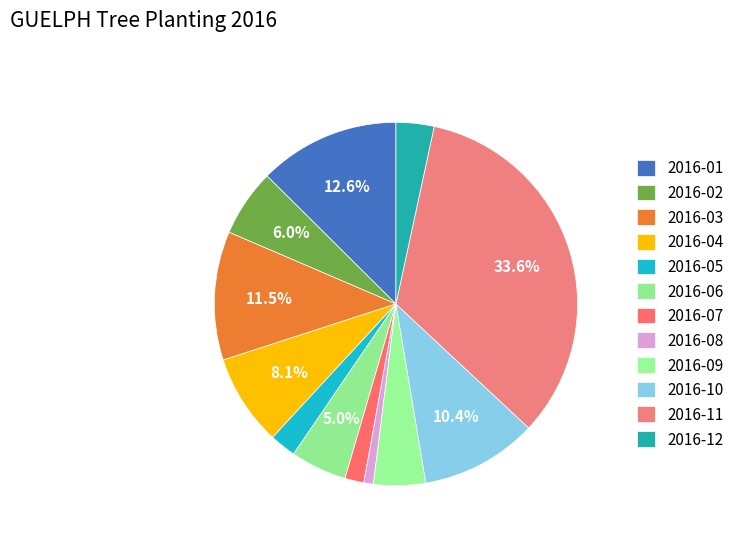

How many segments does this pie chart have?

12